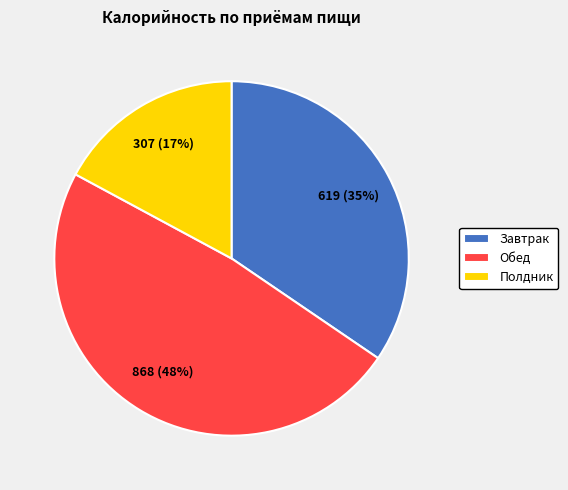

Which category has the biggest portion of the pie?

Обед